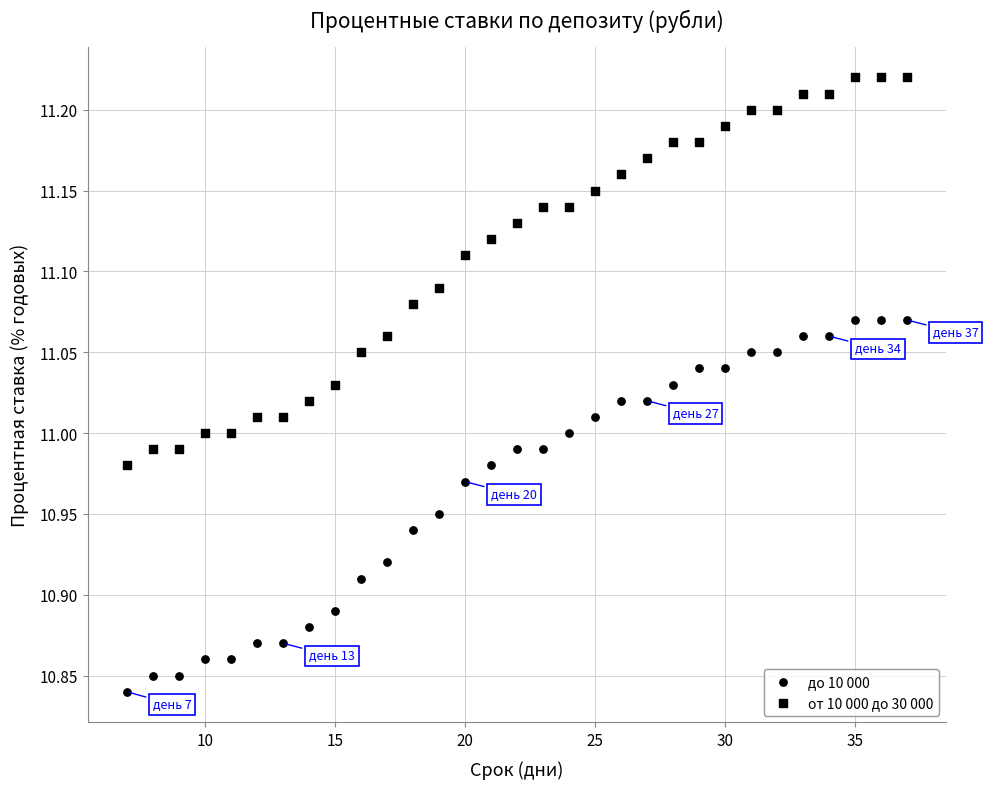

Count the number of points in this scatter plot.

62